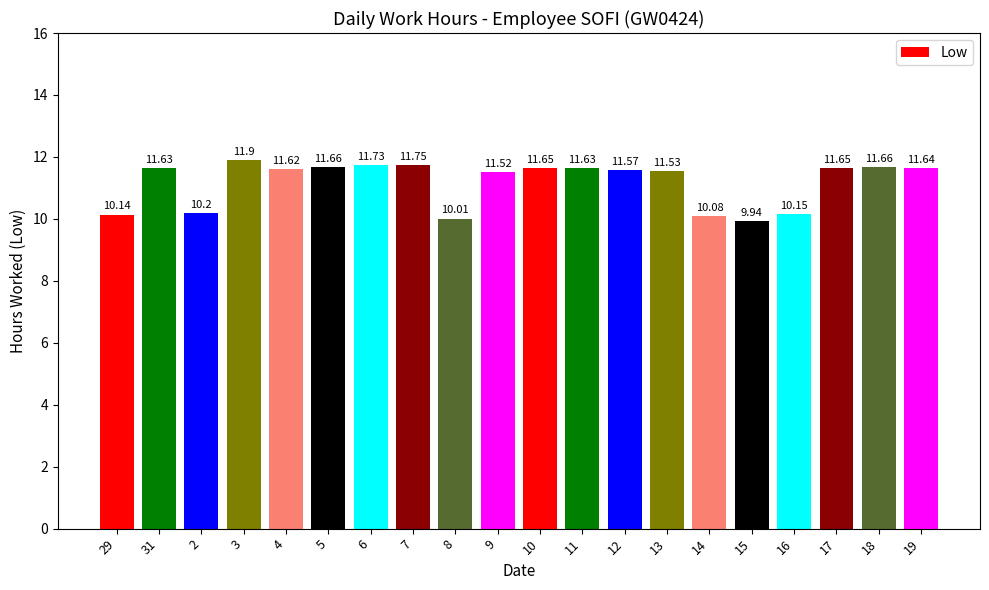

What is the sum of all values?

223.7